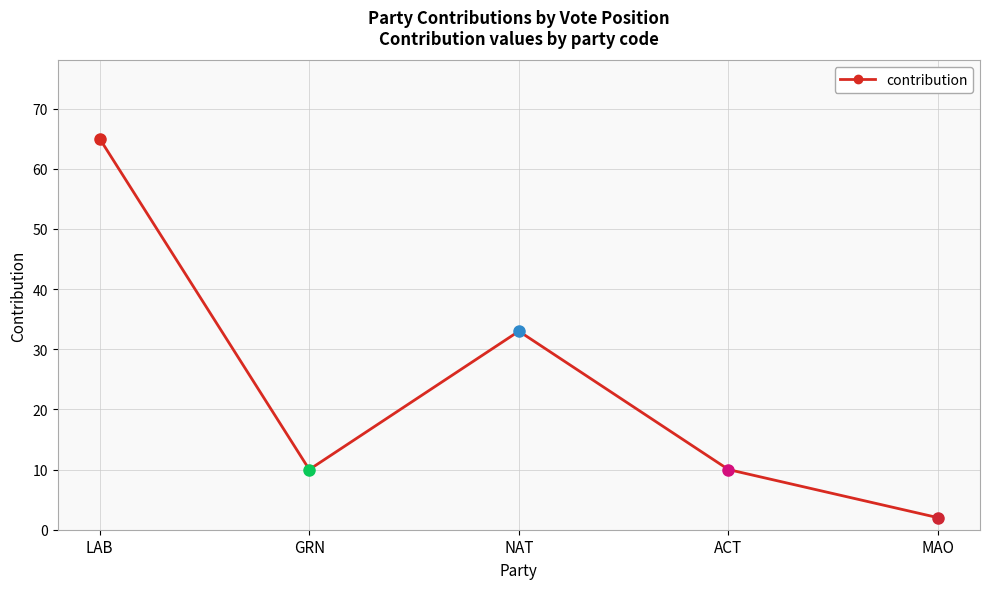

At which label is the value closest to 33?

NAT